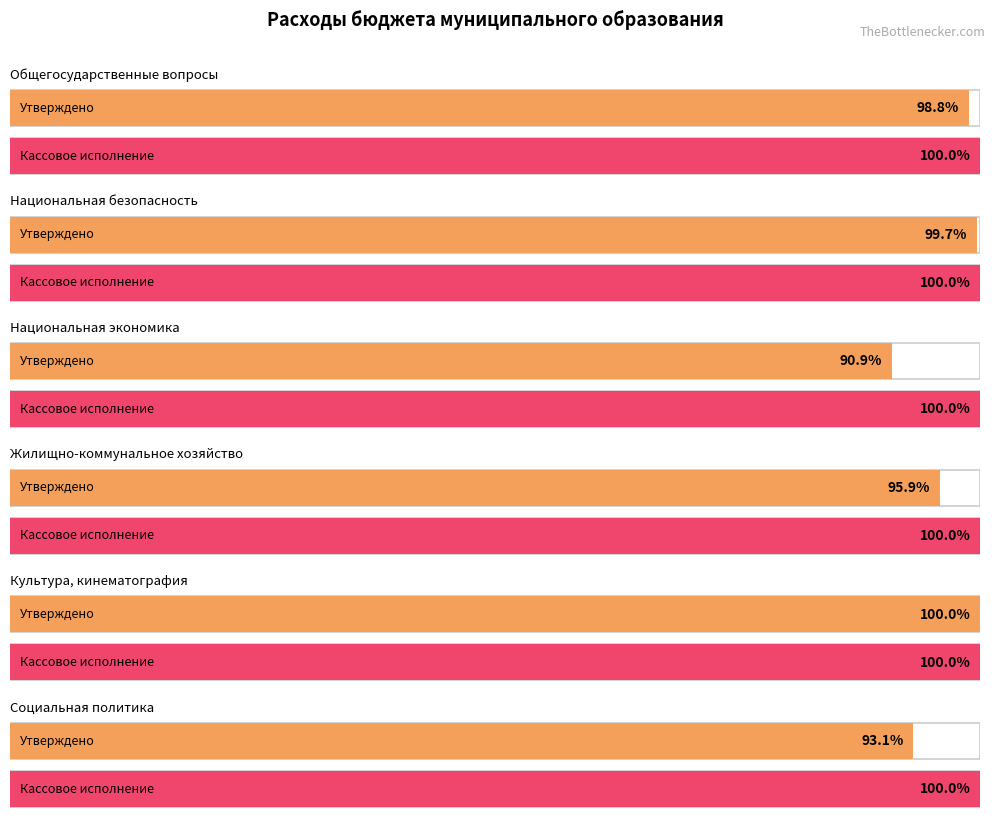

What are all the series names shown in the legend?

Кассовое исполнение, Утверждено